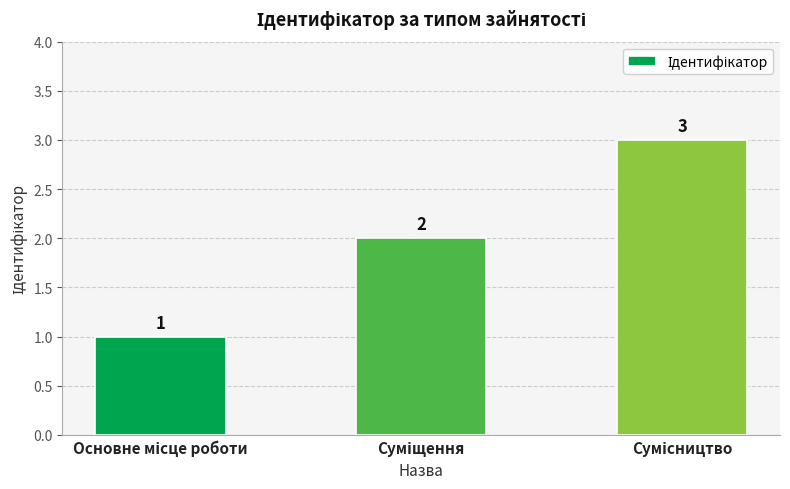

What is the sum of all values?

6